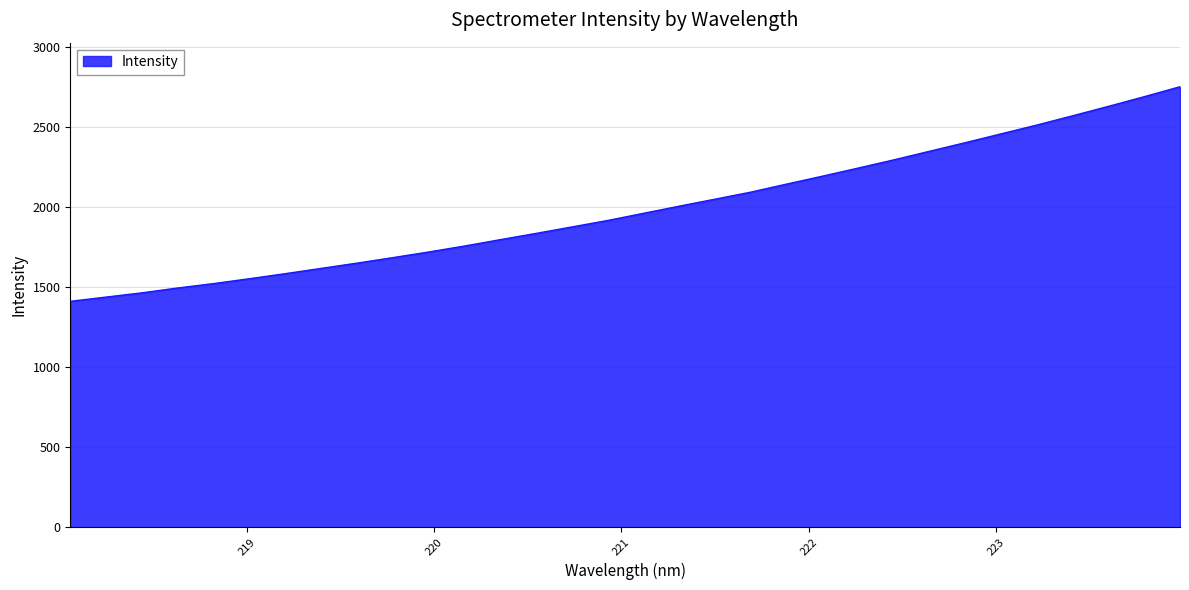

What is the maximum value shown in the chart?

2754.0